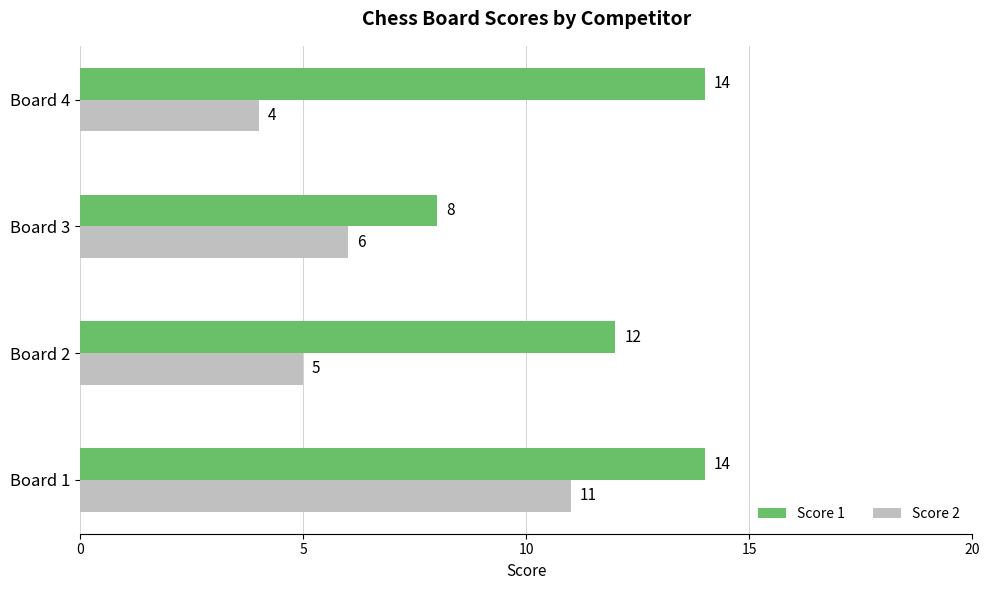

Count the Score 1 values in the range 12 to 14.

3